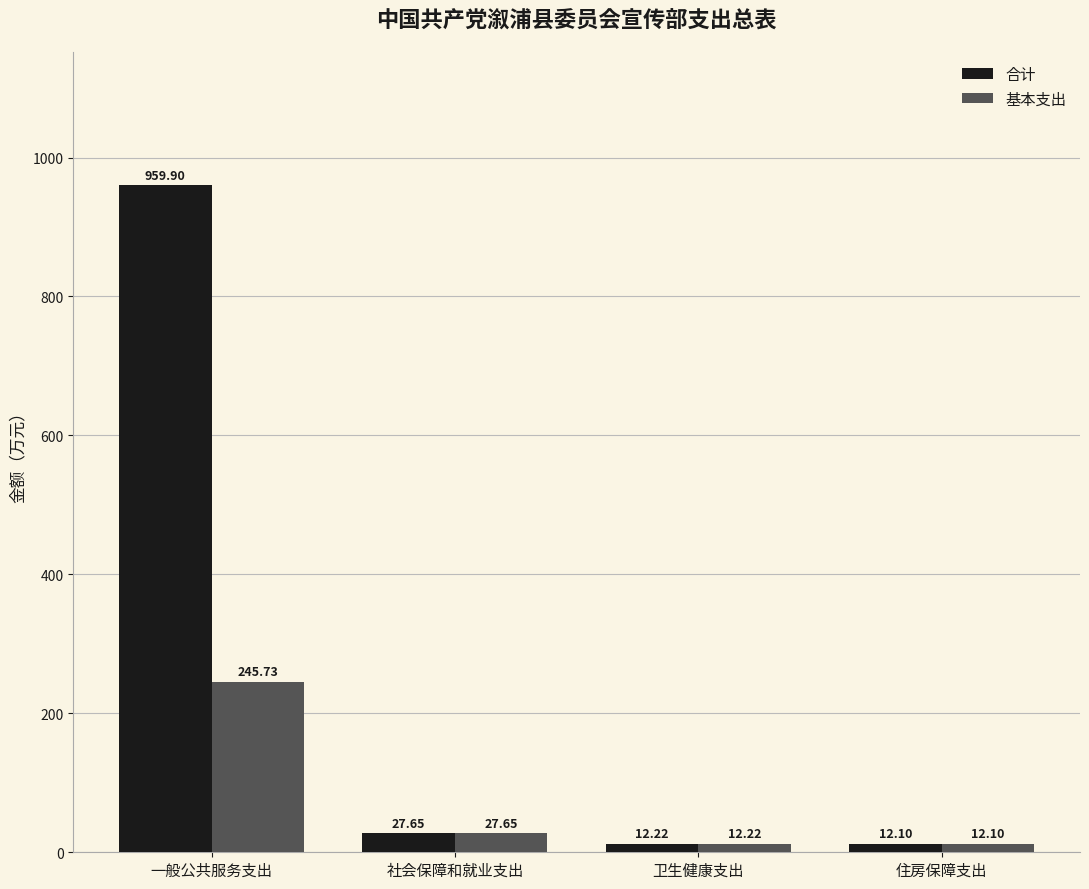

What is the smallest value displayed?

12.1